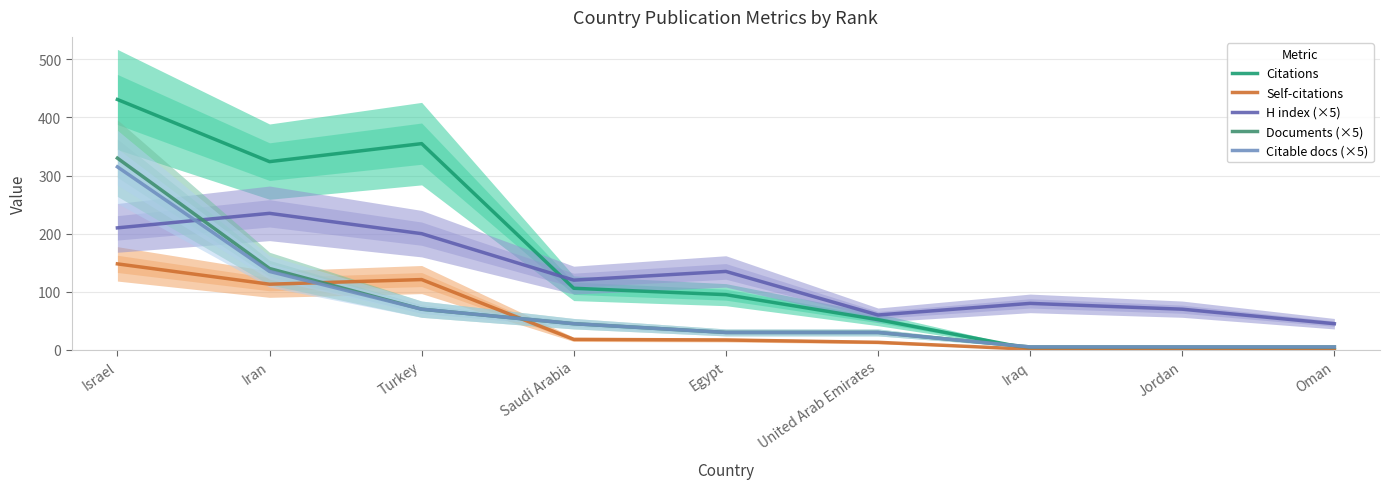

Where do Citable docs (×5) and Citations first cross each other?

United Arab Emirates and Iraq